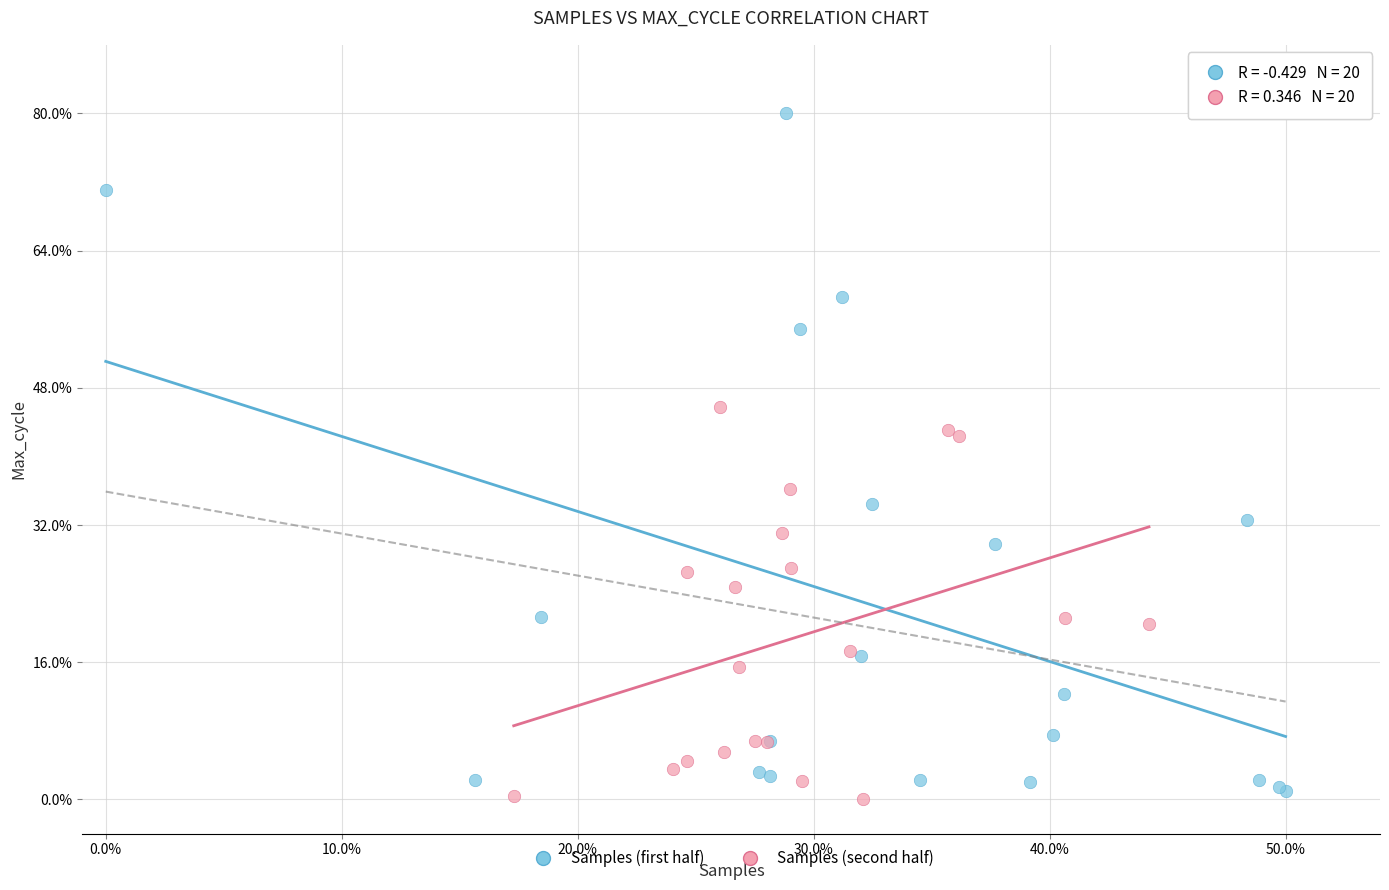

What are all the series names shown in the legend?

Samples (first half), Samples (second half)